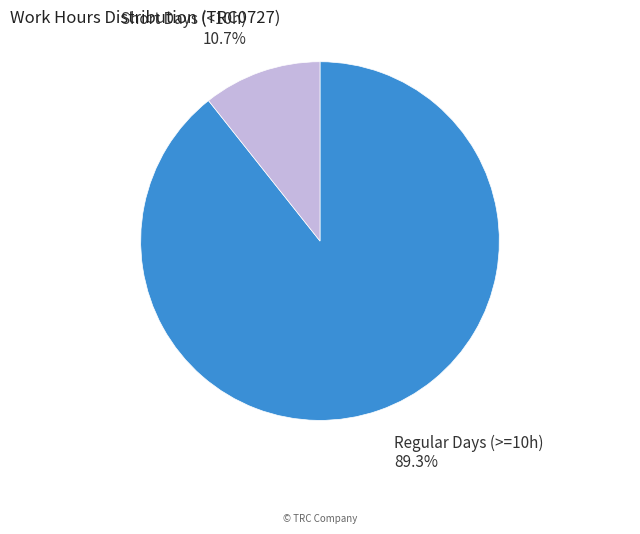

Which slice is the smallest?

Short Days (<10h)